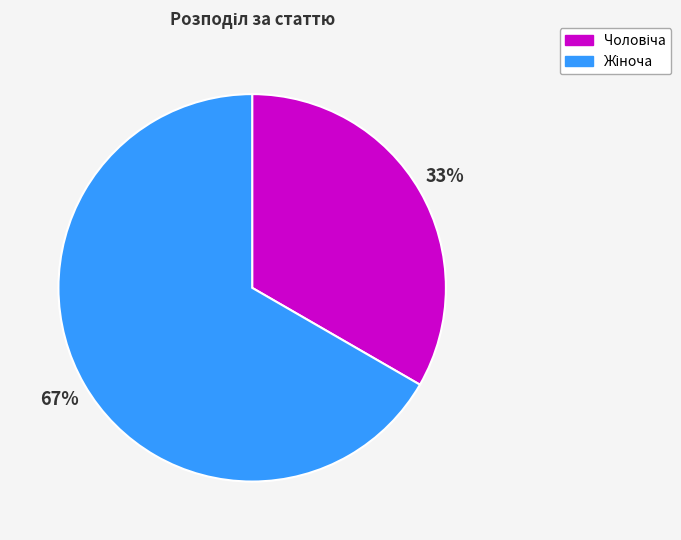

To the nearest percent, what is the average slice percentage?

50%